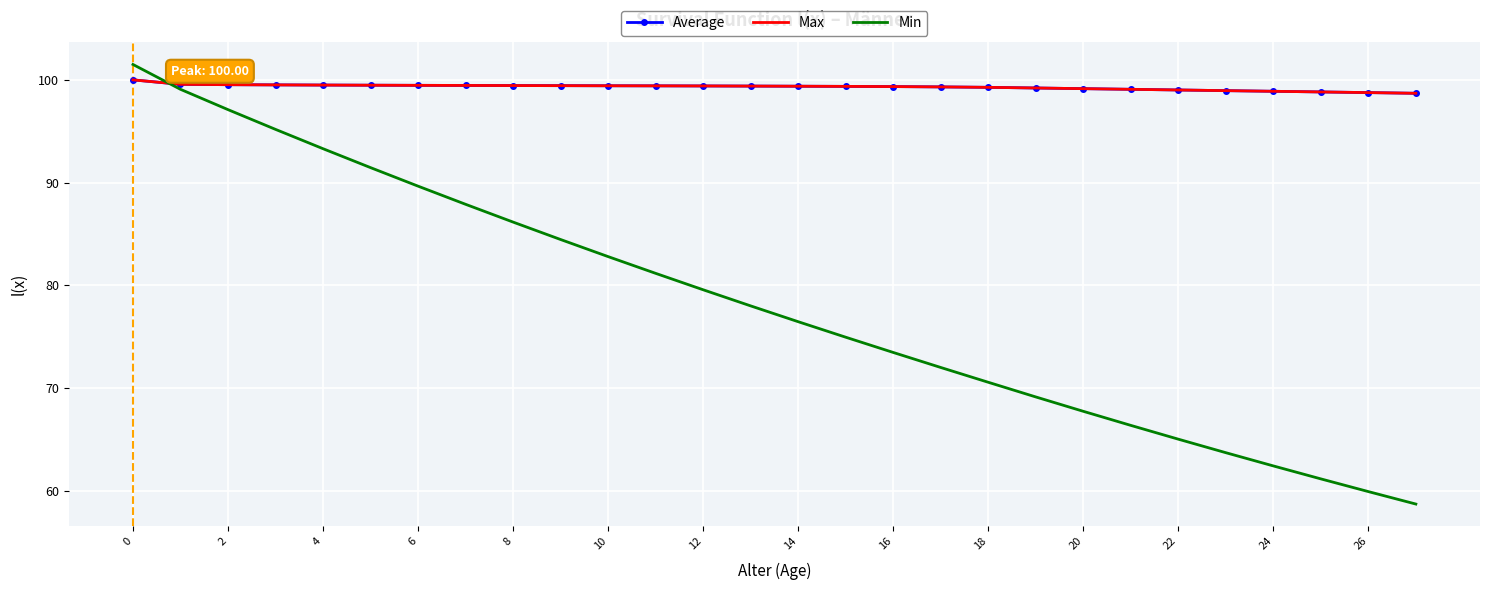

What is the lowest value of the Min series?

58.7